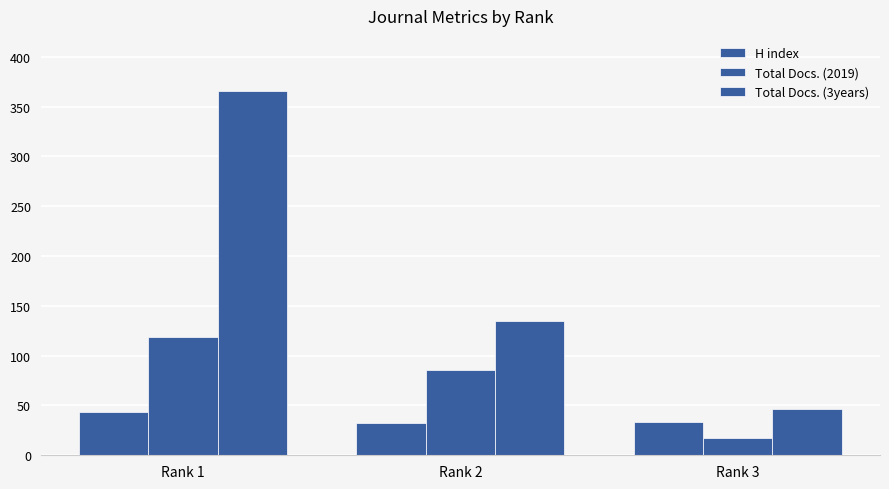

At which label does Total Docs. (2019) first exceed 86?

Rank 1